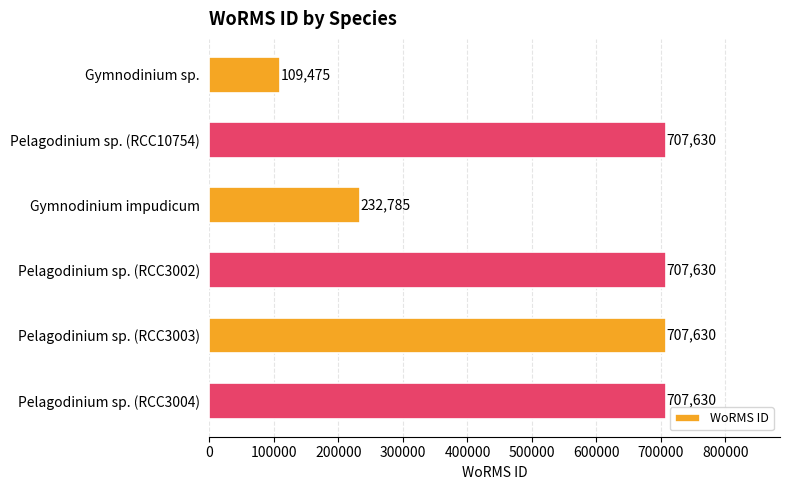

Count the number of data series in this chart.

1